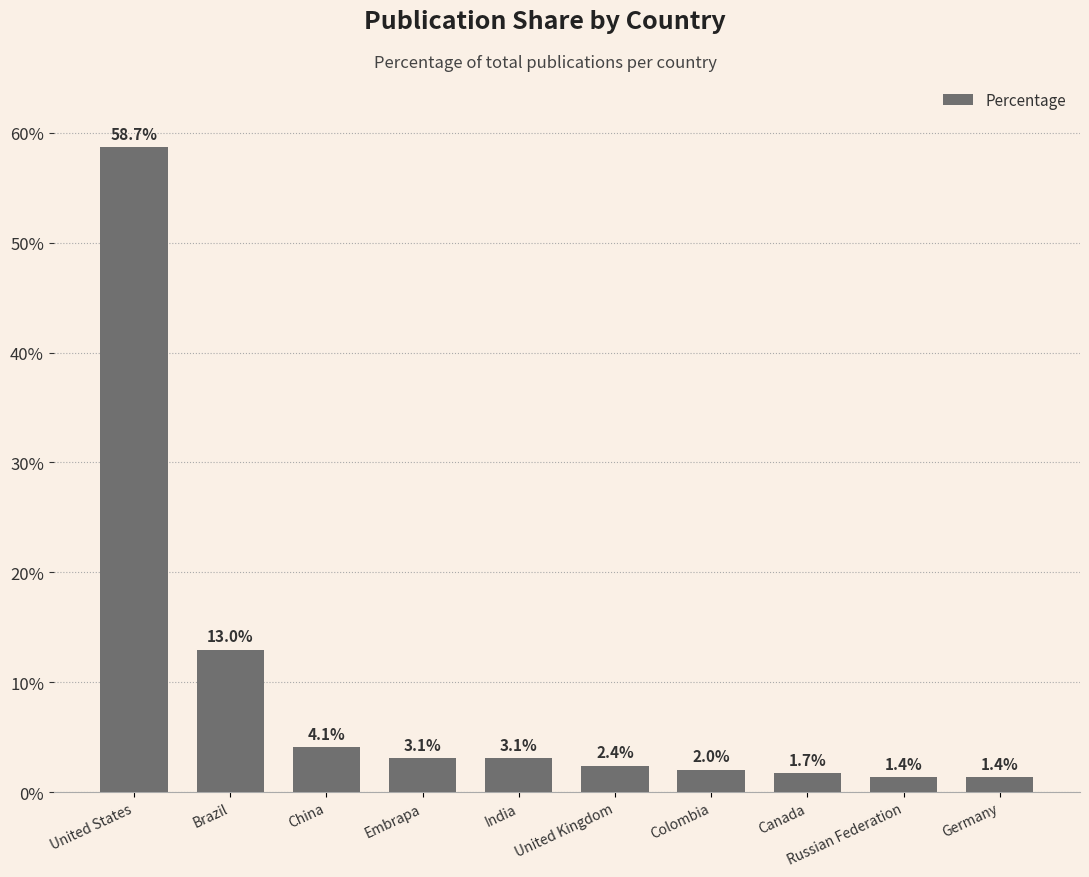

What is the difference between the second highest and second lowest values?

11.6